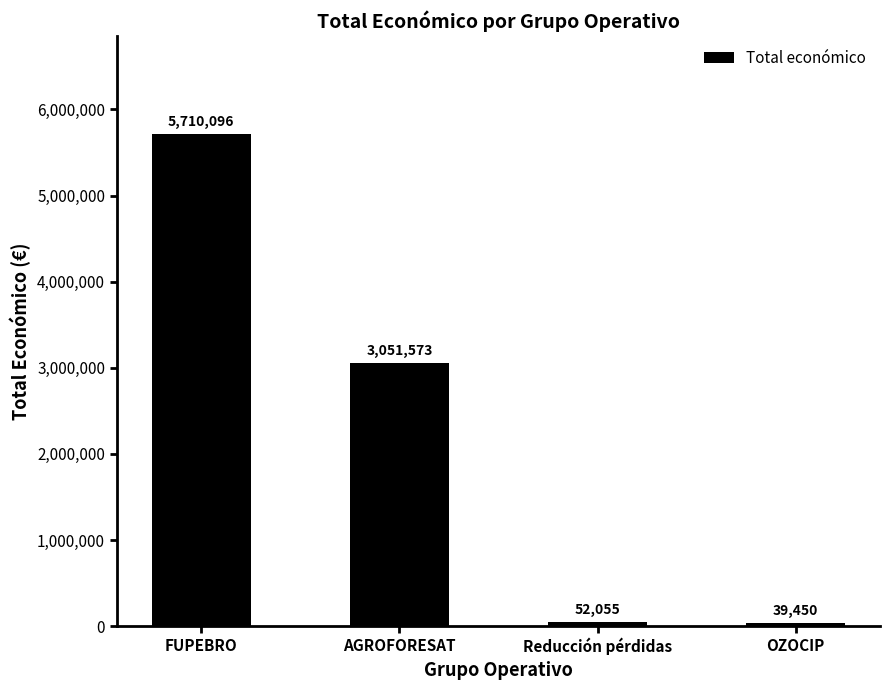

List the labels in order of value, smallest first.

OZOCIP, Reducción pérdidas, AGROFORESAT, FUPEBRO